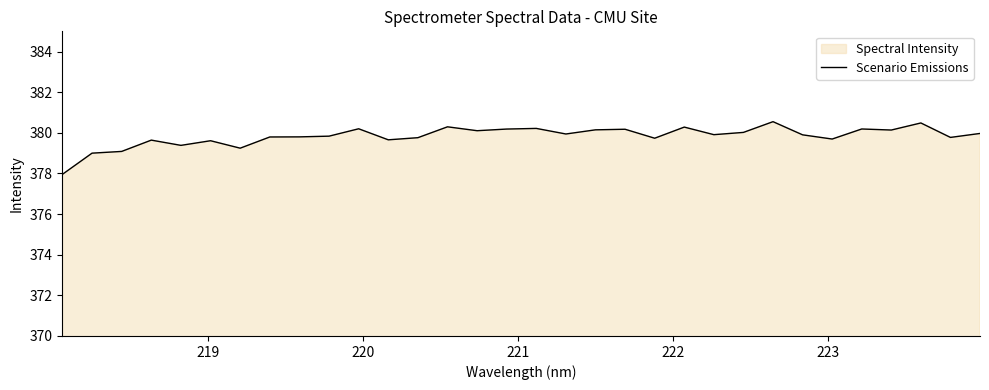

What is the minimum value shown in the chart?

378.0